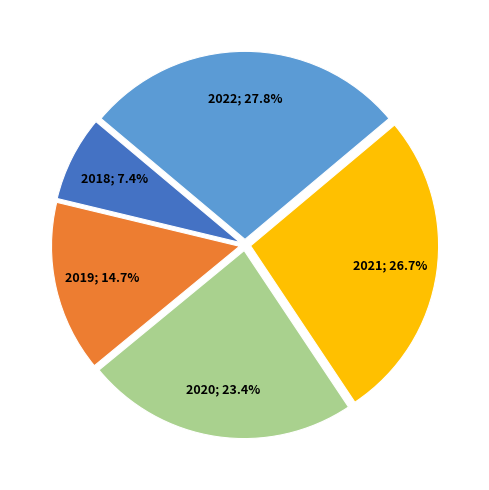

Is there a majority slice in this chart?

No